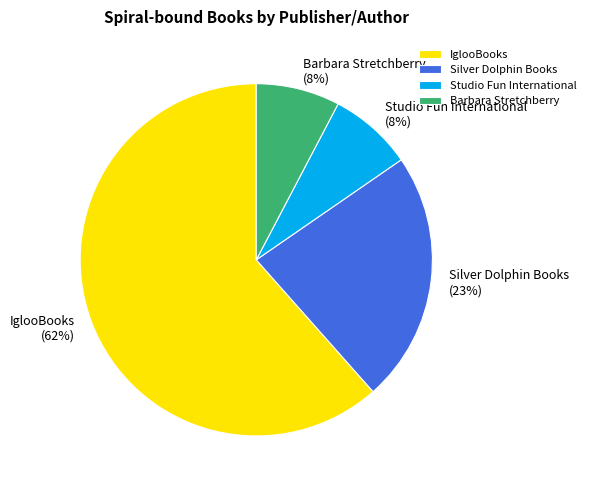

Is there any slice that represents more than half of the pie?

Yes